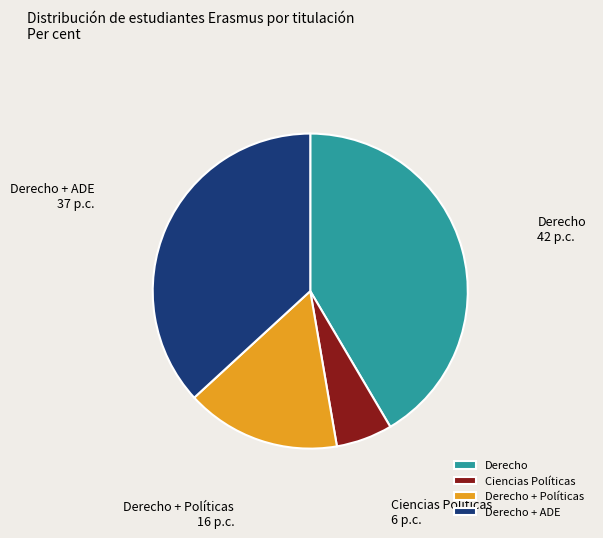

Which category has the biggest portion of the pie?

Derecho